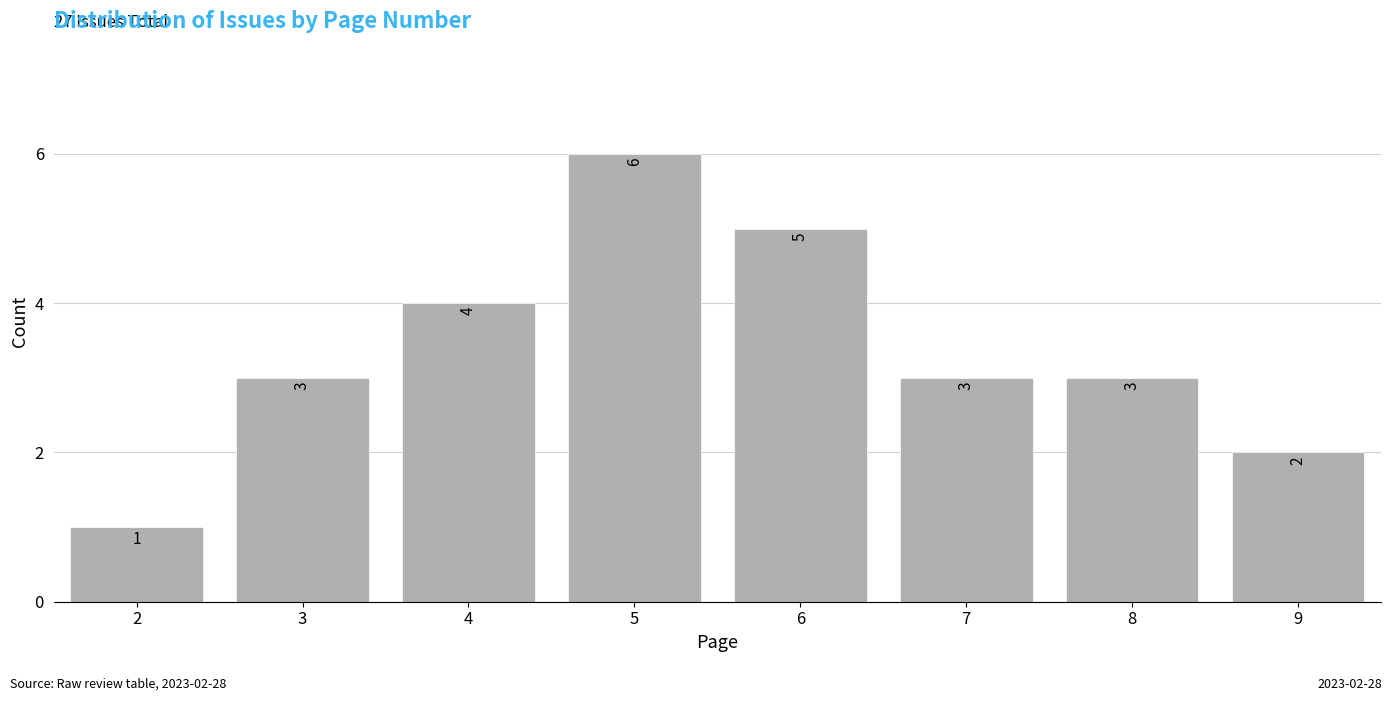

Reading right to left, extract all data points from this chart.

9=2	8=3	7=3	6=5	5=6	4=4	3=3	2=1